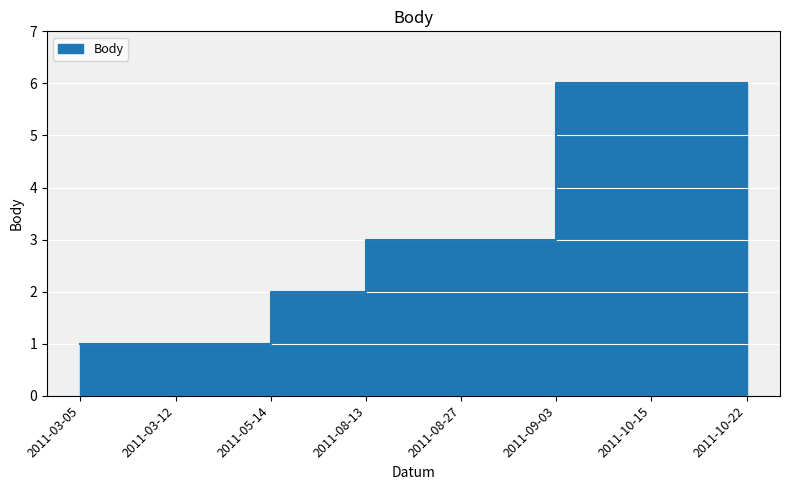

True or false: the data shows 6 at 2011-10-15.

True